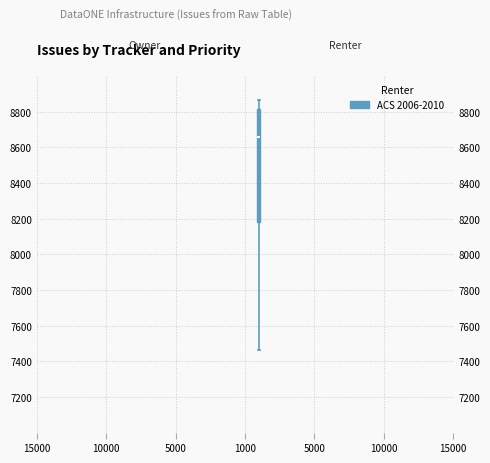

Where is the upper edge of the box on the y-axis? The values are not printed on the chart, so give them approximately, as read against the axis.

8820